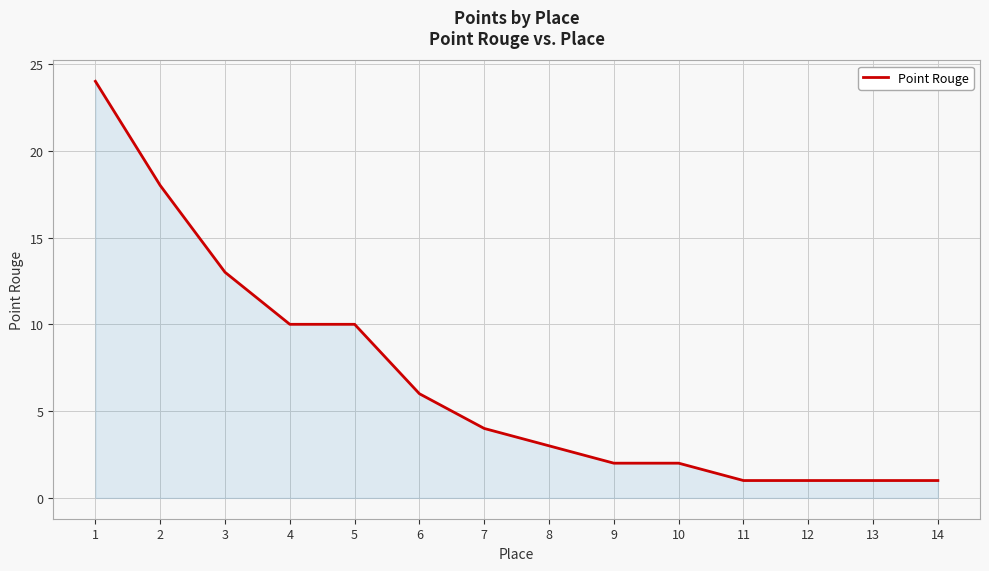

What value does the data have at 4?

10